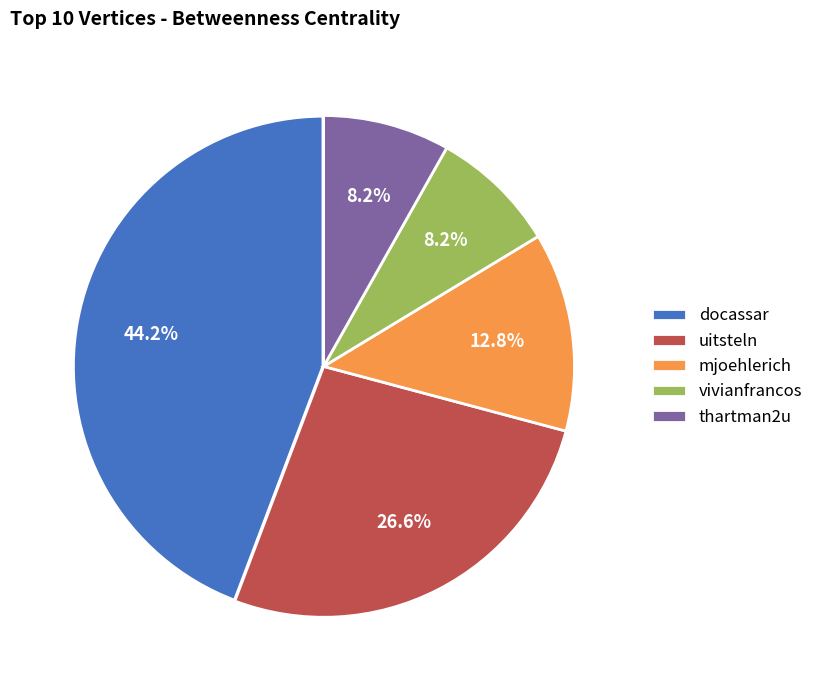

To the nearest percent, what is the average slice percentage?

20%